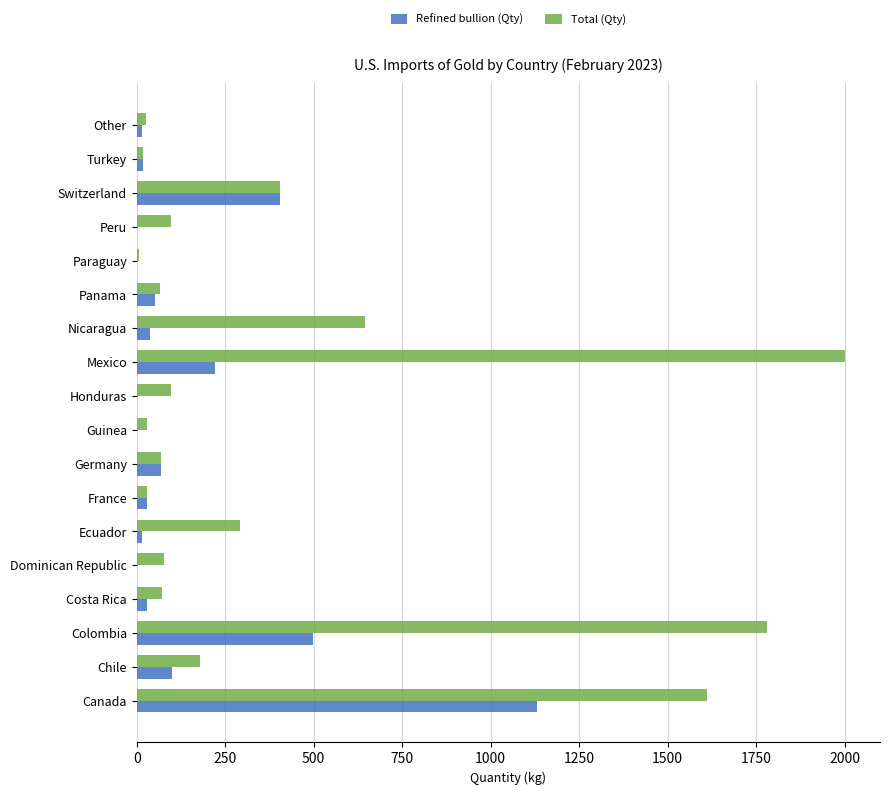

Between Nicaragua and Other, which series saw the biggest shift?

Total (Qty)